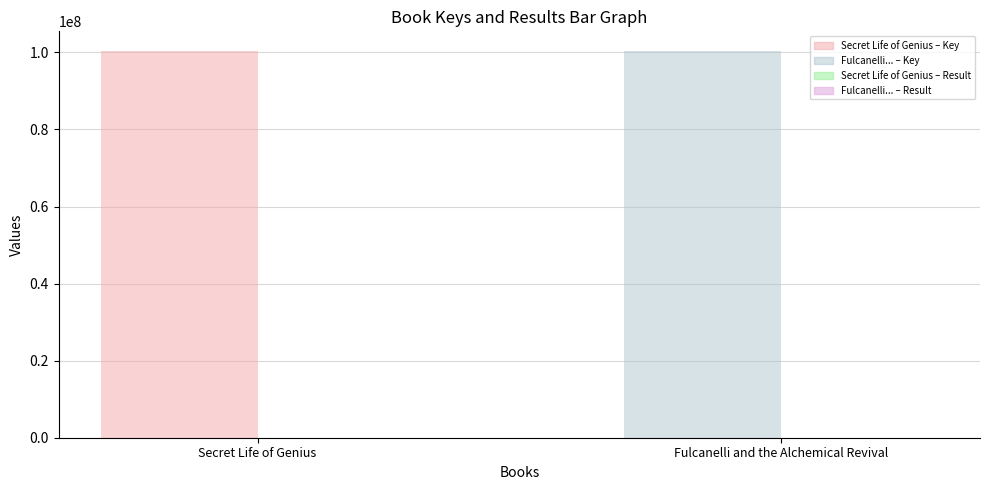

What is the maximum value shown in the chart?

100432568